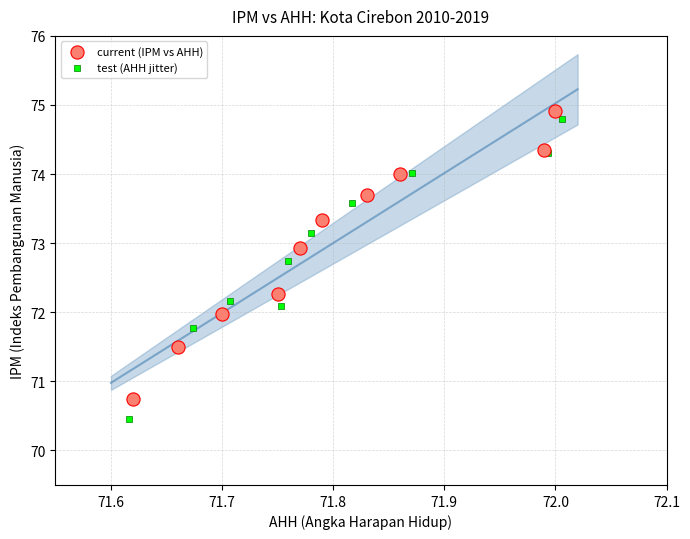

Which series has the widest spread of Y values?

test (AHH jitter)